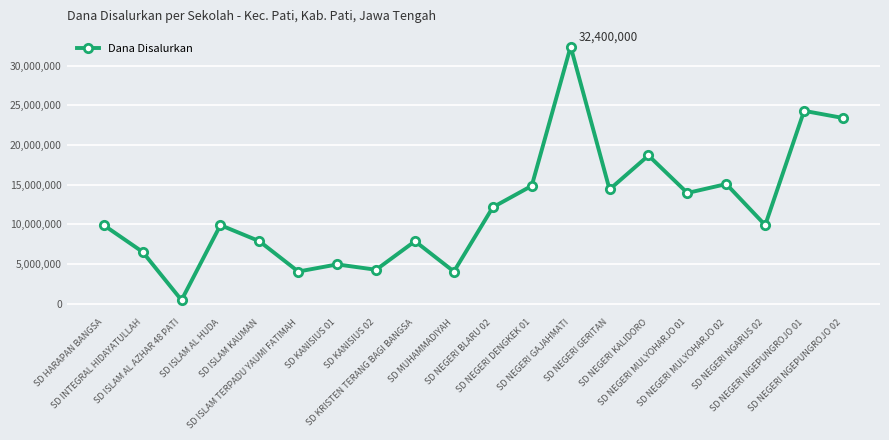

What is the label of the 17th point from the right?

SD ISLAM AL HUDA